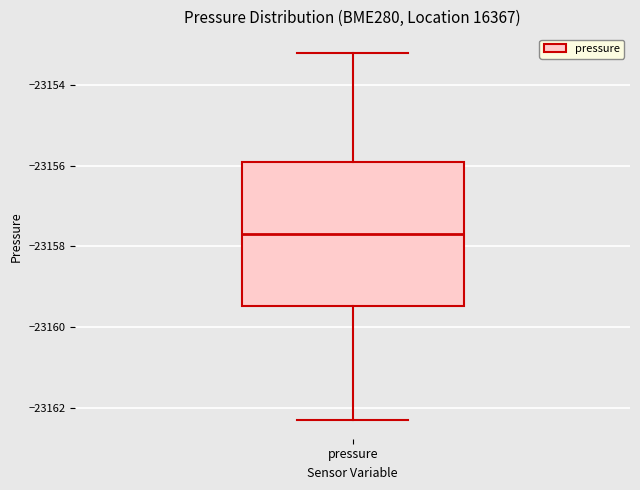

Where is the lower edge of the box for pressure on the y-axis? The values are not printed on the chart, so give them approximately, as read against the axis.

-23159.4